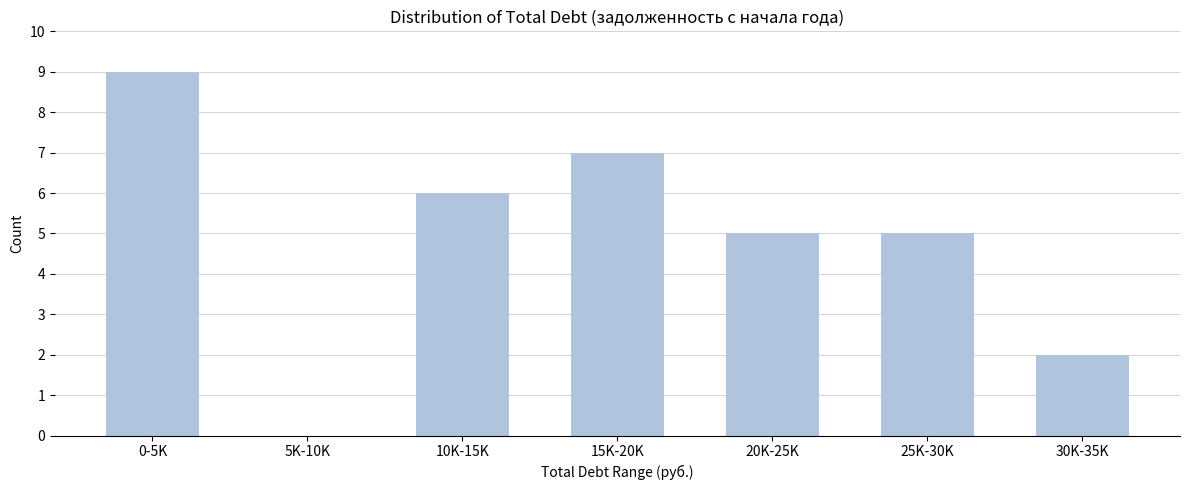

Reading left to right, transcribe all the data shown in this chart.

0-5K=9	5K-10K=0	10K-15K=6	15K-20K=7	20K-25K=5	25K-30K=5	30K-35K=2